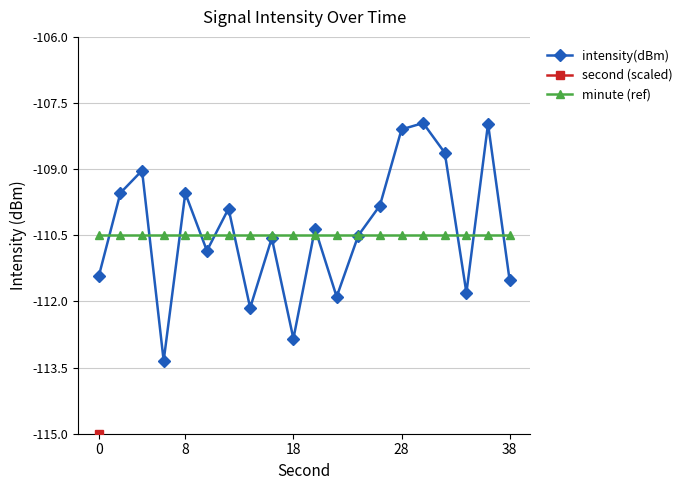

How many distinct data groups are displayed?

3